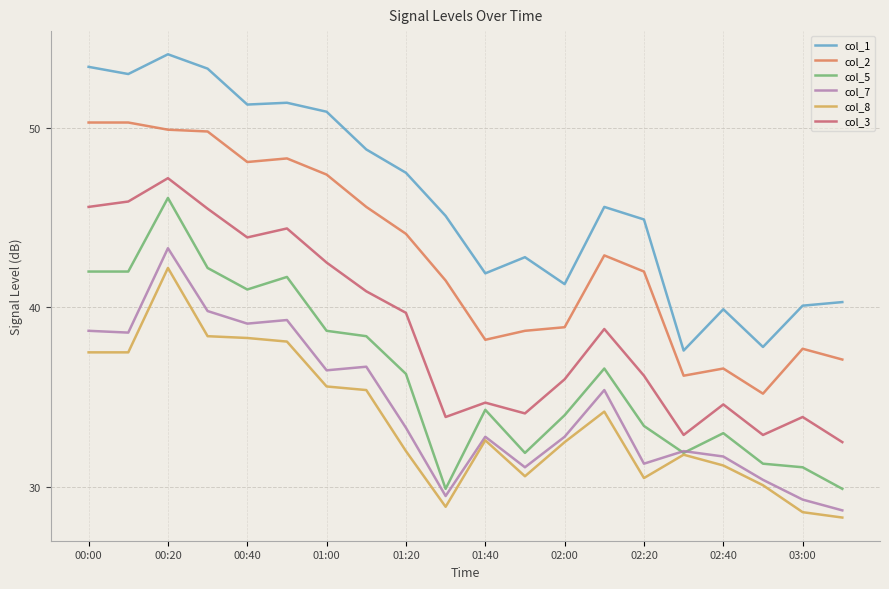

Which series has the largest total across all categories?

col_1